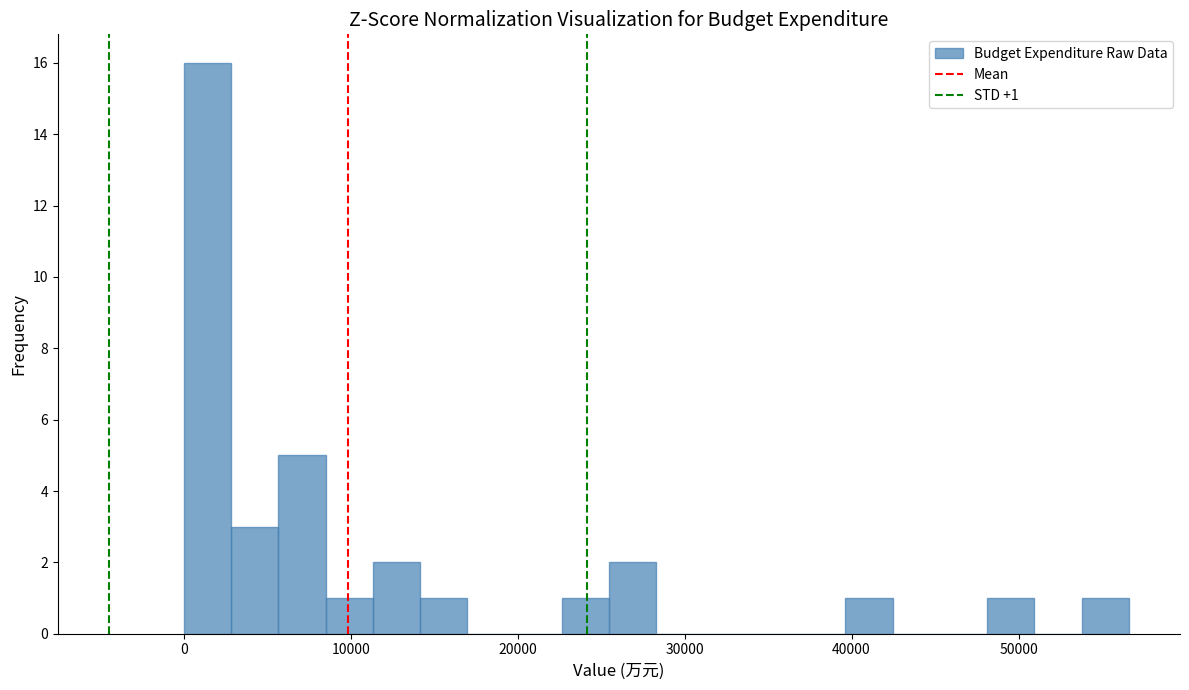

Read against the x-axis, roughly where is the centre of the tallest bar?

1000